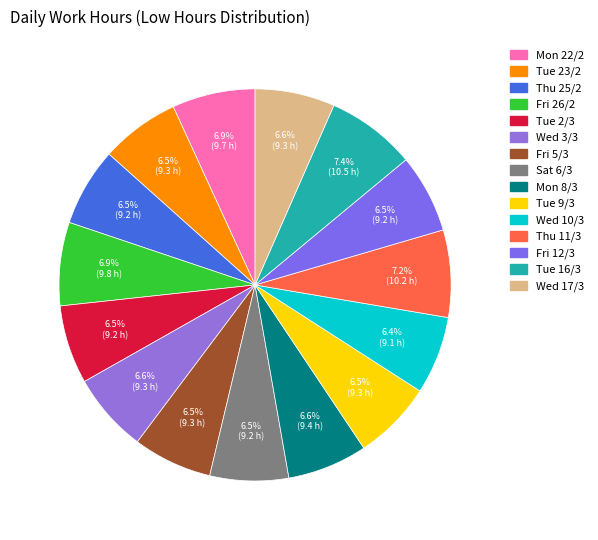

Which has a higher value, Tue 9/3 or Fri 12/3?

Tue 9/3